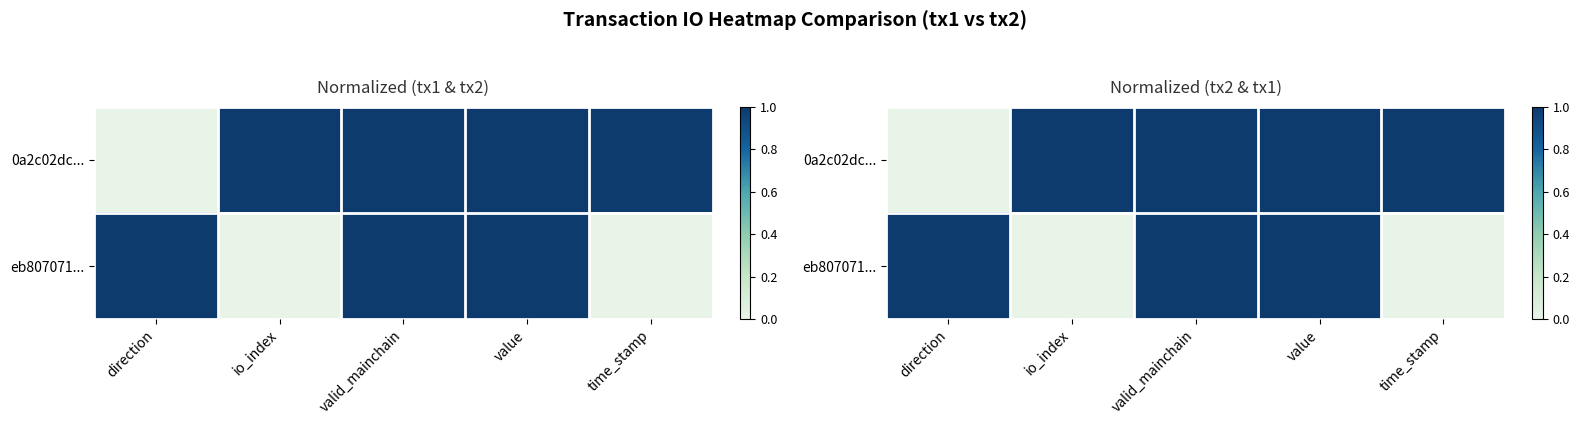

What is the spread (max minus min) of values at io_index?

1